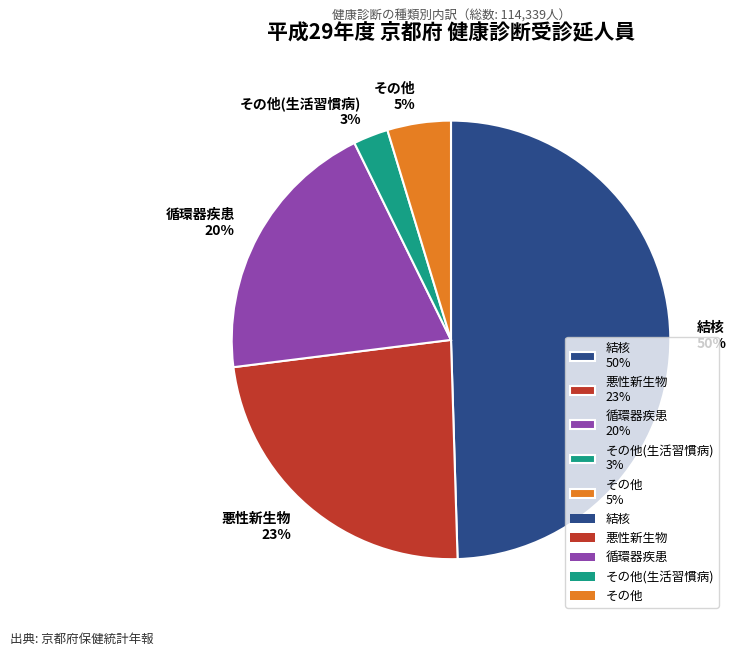

Does 悪性新生物 23% represent more than half of the total?

No